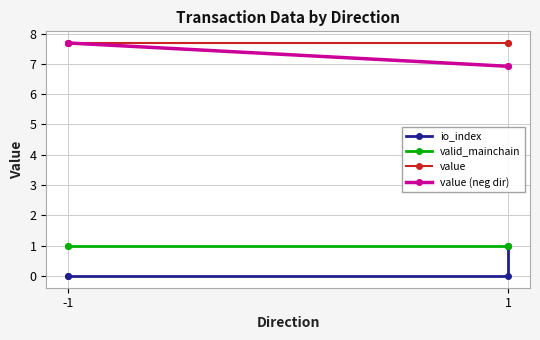

At which label is io_index closest to 0?

-1